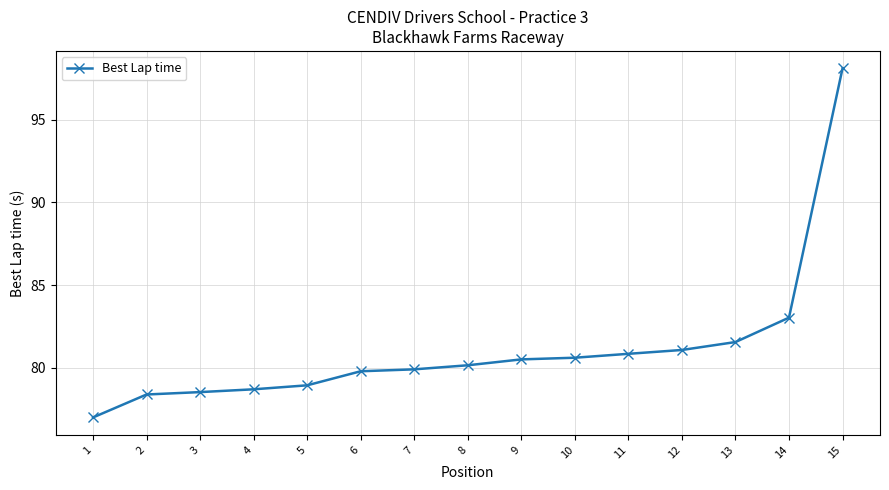

What is the value of the 7th point from the left?

79.9